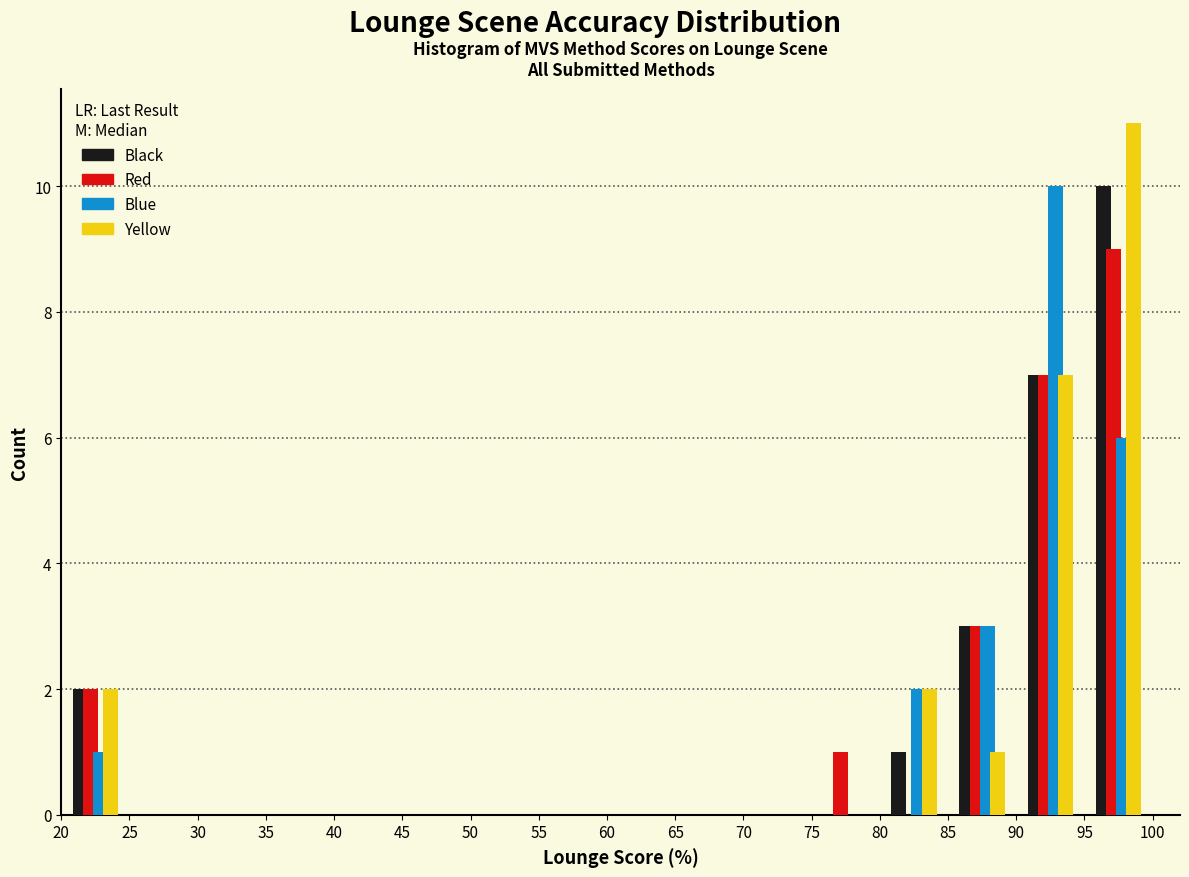

What is the height of the Red bar covering 20 to 25 on the x-axis? The values are not printed on the chart, so give them approximately, as read against the axis.

2